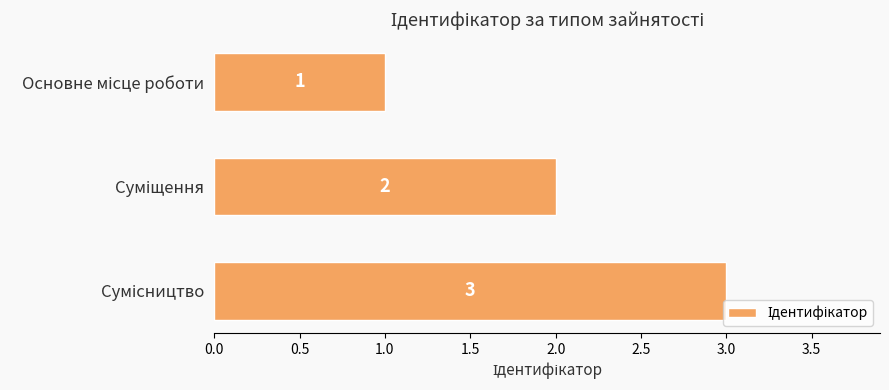

What is the maximum value shown in the chart?

3